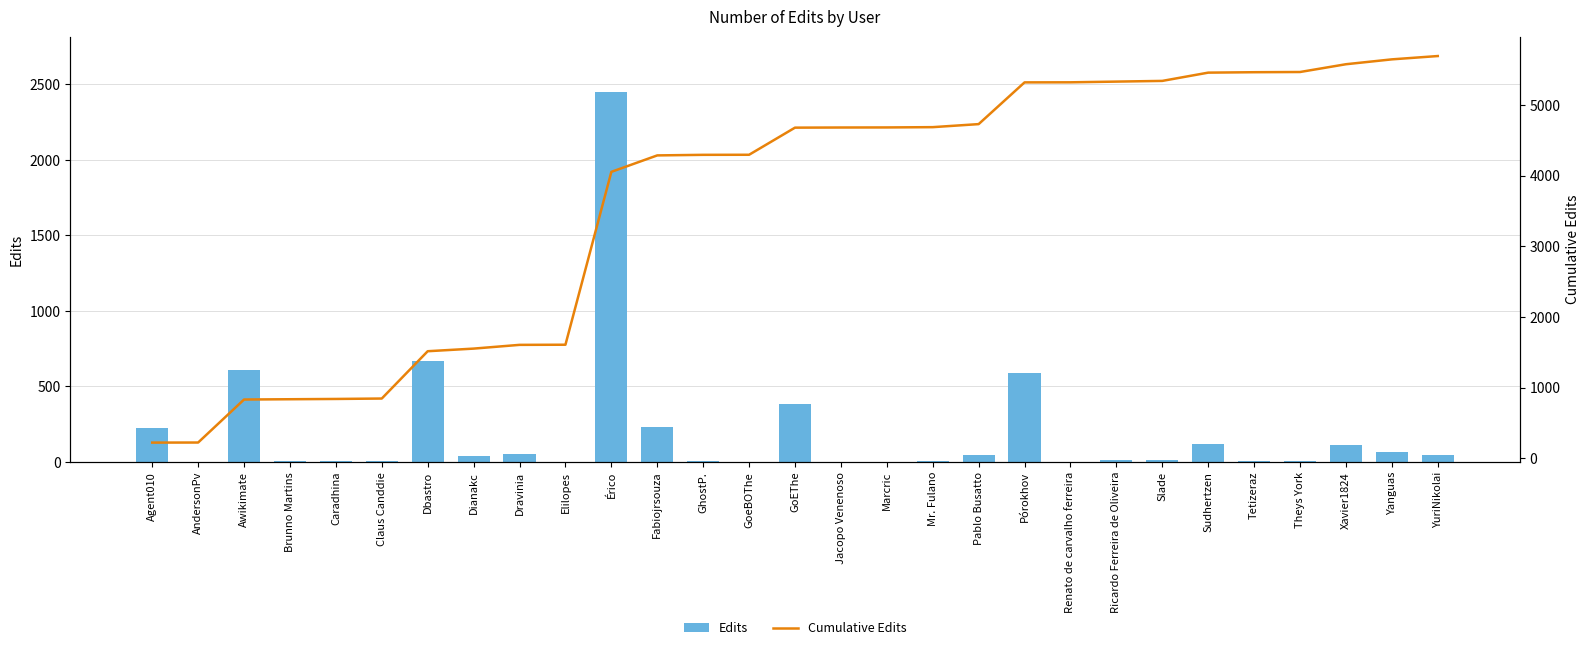

Reading left to right, list all the values displayed in this chart.

Edits: 222	1	609	4	4	6	670	37	53	2	2448	233	8	1	384	2	1	4	43	591	1	10	10	117	6	3	110	69	47
Cumulative Edits: 222	223	832	836	840	846	1516	1553	1606	1608	4056	4289	4297	4298	4682	4684	4685	4689	4732	5323	5324	5334	5344	5461	5467	5470	5580	5649	5696